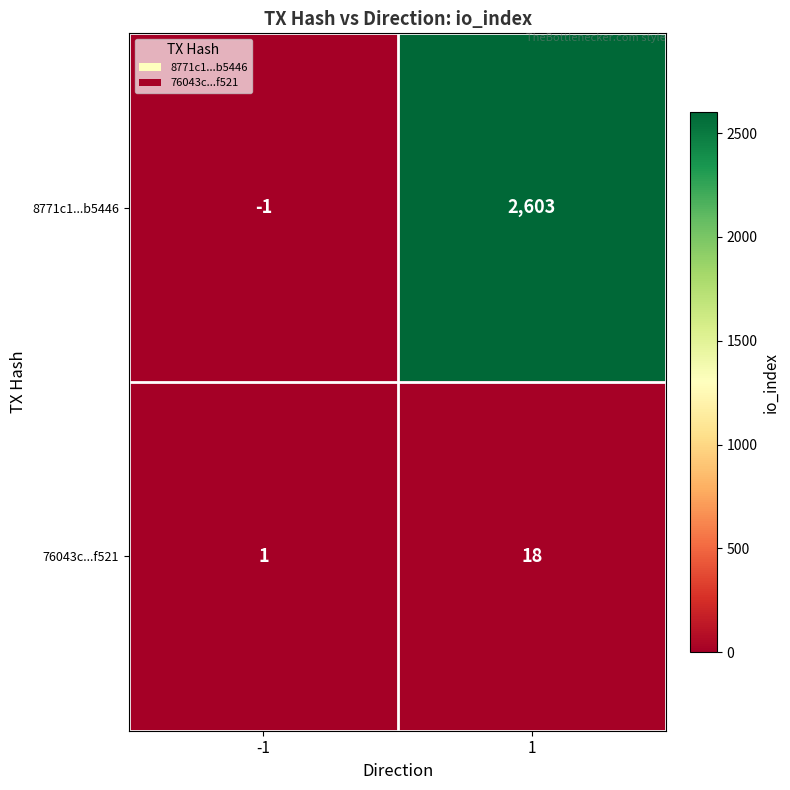

Reading left to right, list all the values displayed in this chart.

8771c1...b5446: -1	2603
76043c...f521: 1	18